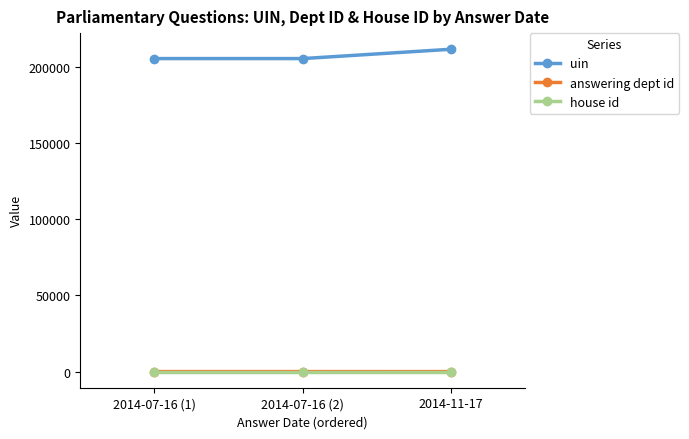

The value of uin at 2014-07-16 (1) is 284315. True or false?

False